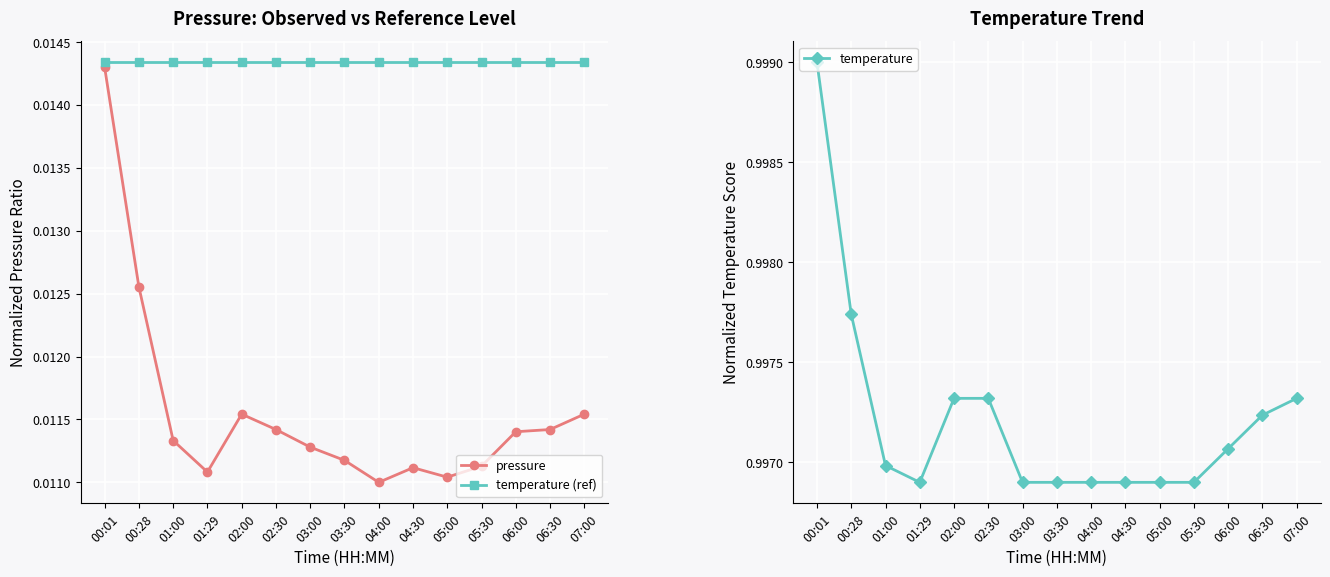

What are all the series names shown in the legend?

pressure, temperature (ref), temperature